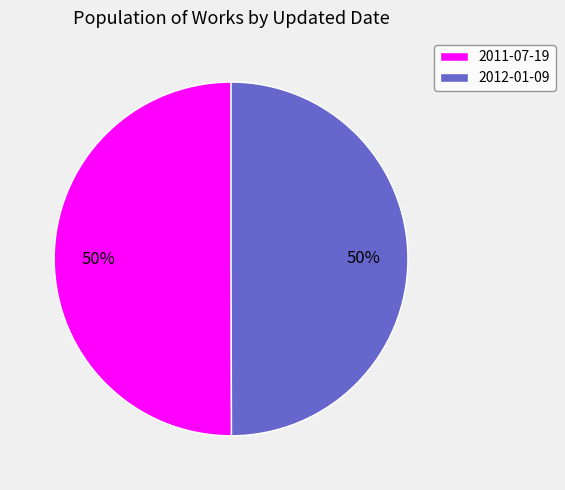

To the nearest percent, what percentage of the pie is 2011-07-19?

50%